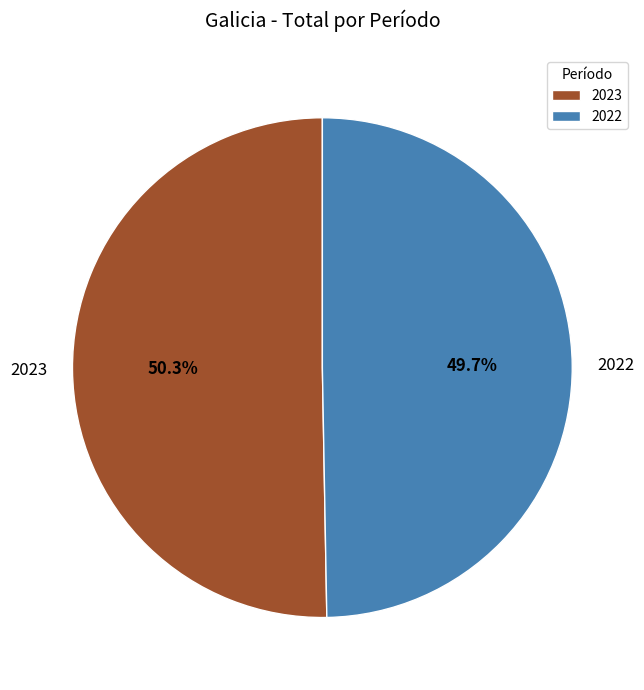

To the nearest percent, what is the difference between the largest and smallest slice percentages?

1%